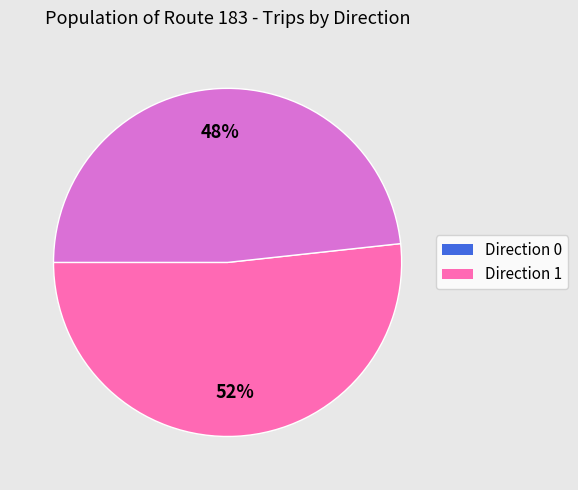

How many segments does this pie chart have?

2